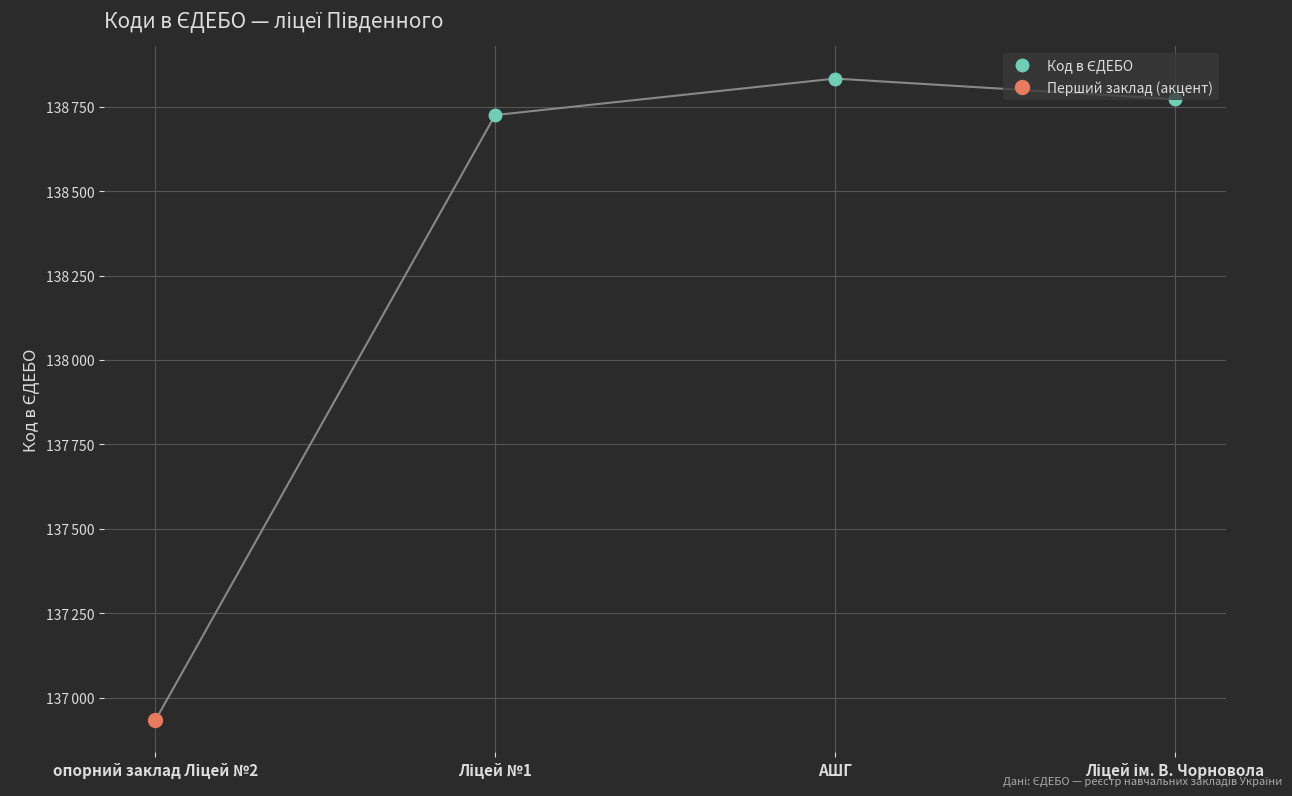

Count the number of values greater than 138772.

1